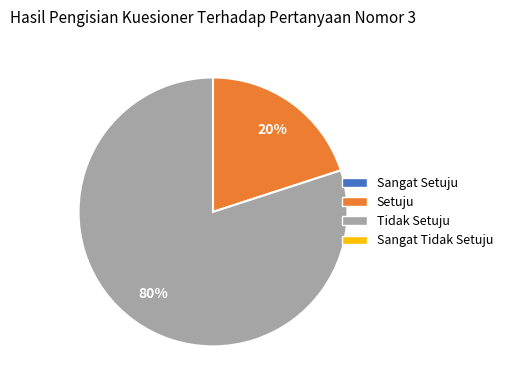

Is there a majority slice in this chart?

Yes